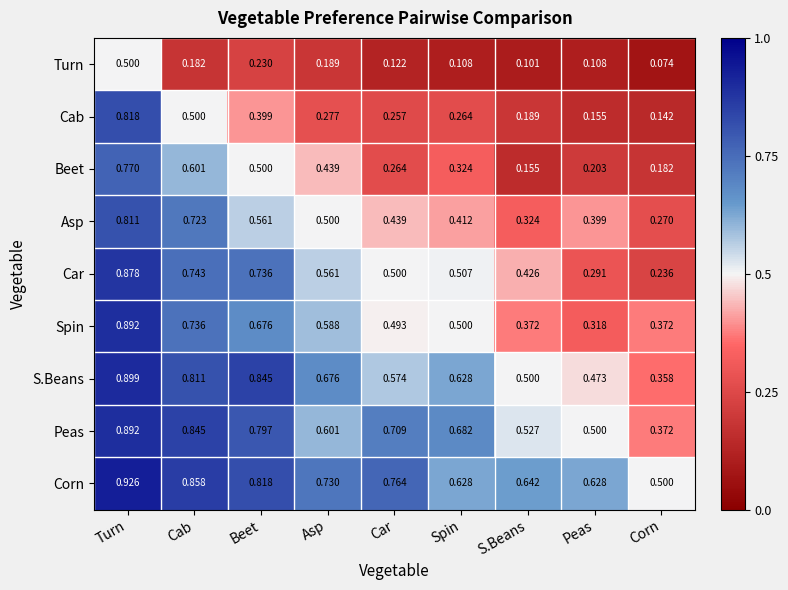

Where is Cab nearest to the value 0?

Corn